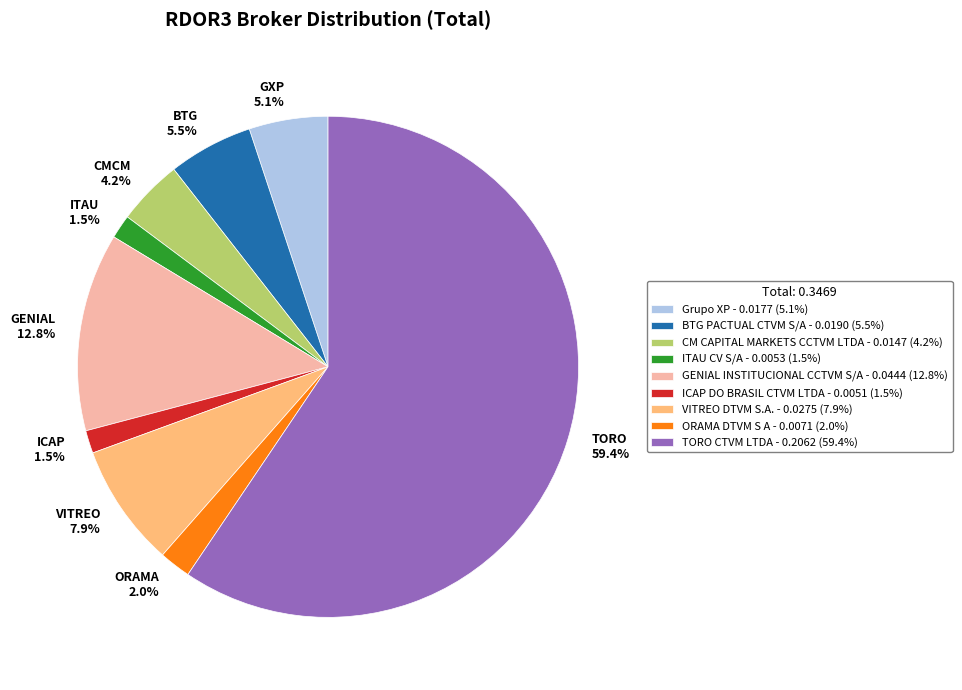

Is the sum of Grupo XP and BTG PACTUAL CTVM S/A greater than half?

No